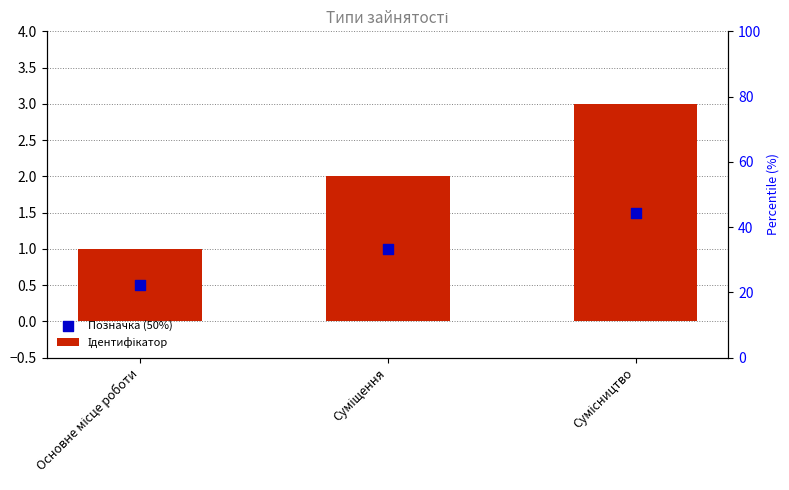

Which series has the widest spread of Y values?

Ідентифікатор